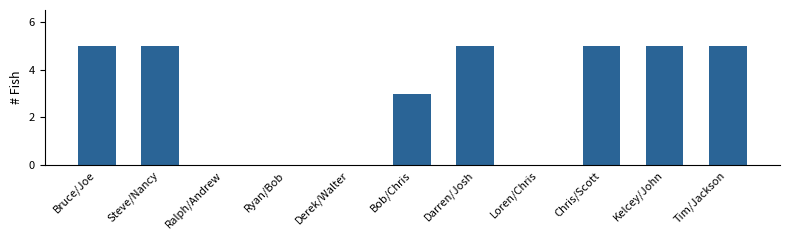

Reading right to left, list all the values displayed in this chart.

Tim/Jackson=5	Kelcey/John=5	Chris/Scott=5	Loren/Chris=0	Darren/Josh=5	Bob/Chris=3	Derek/Walter=0	Ryan/Bob=0	Ralph/Andrew=0	Steve/Nancy=5	Bruce/Joe=5